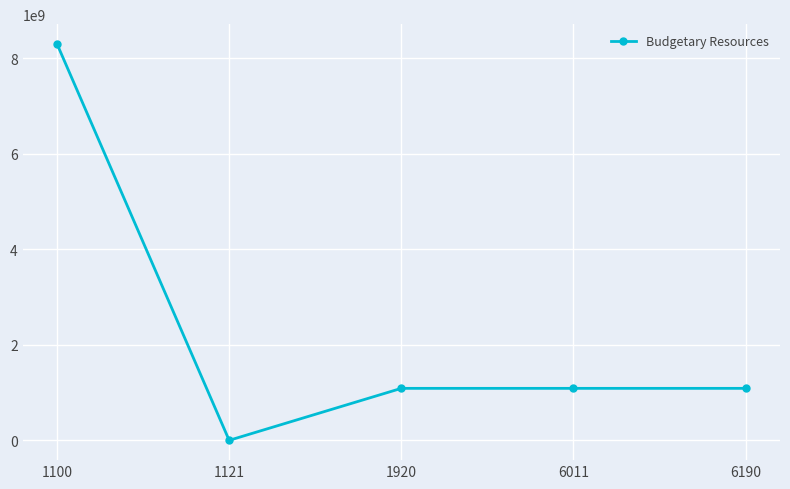

What is the average value?

2314083450